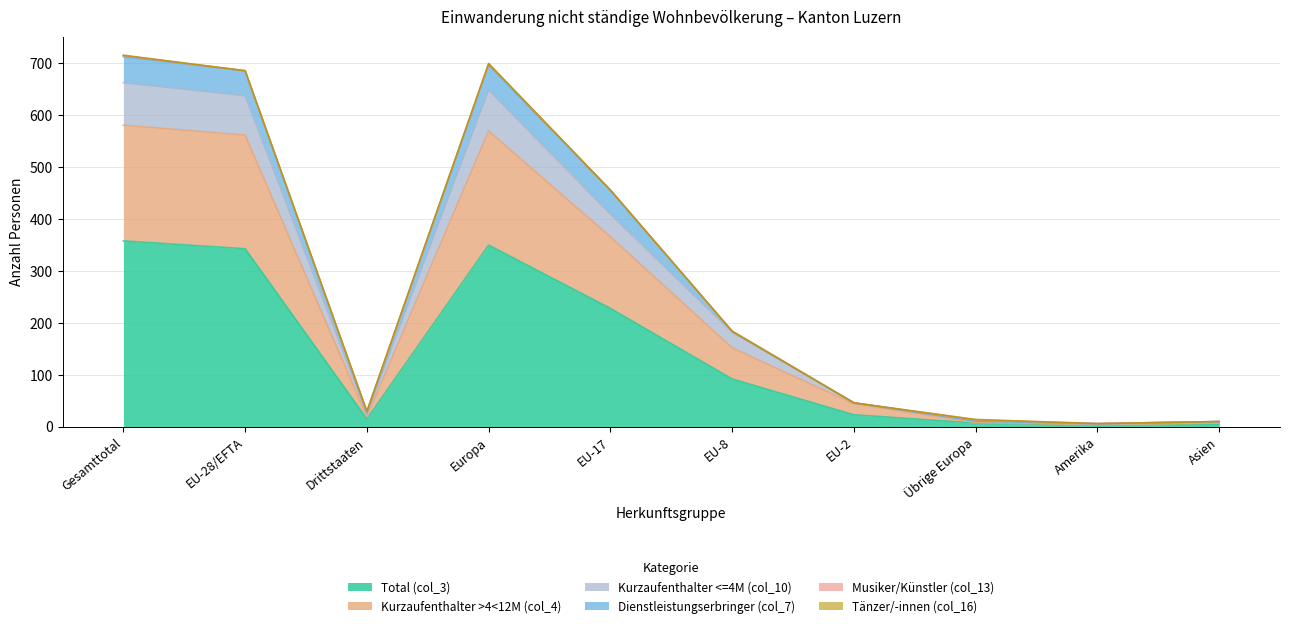

How many lines are shown in the chart?

6